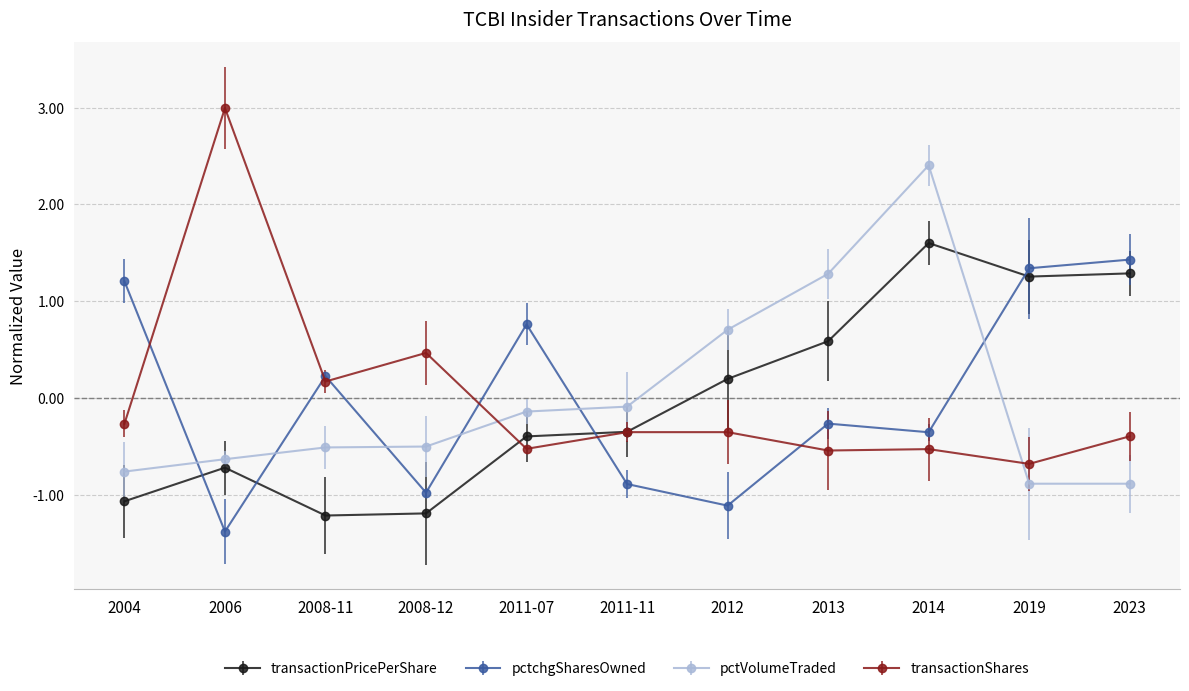

What is the minimum value for pctVolumeTraded?

-0.9